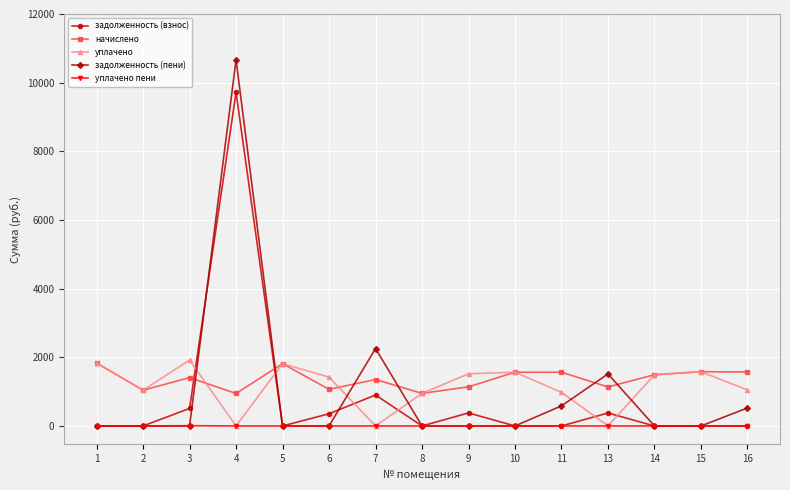

What is the difference between the highest and lowest values at 9?

1520.2